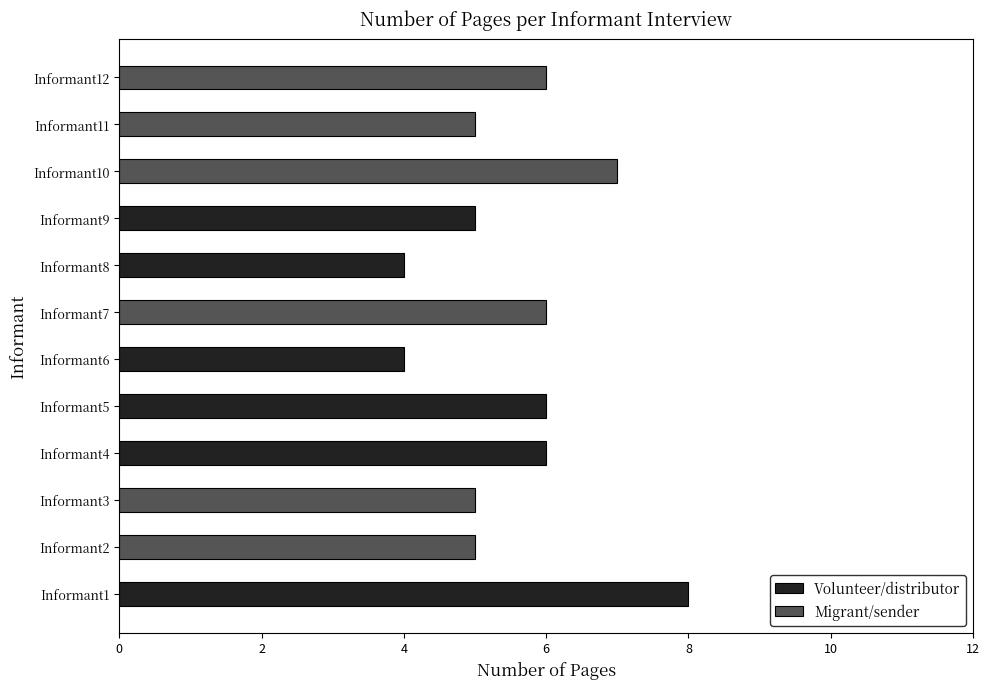

Between Informant10 and Informant4, which is larger?

Informant10